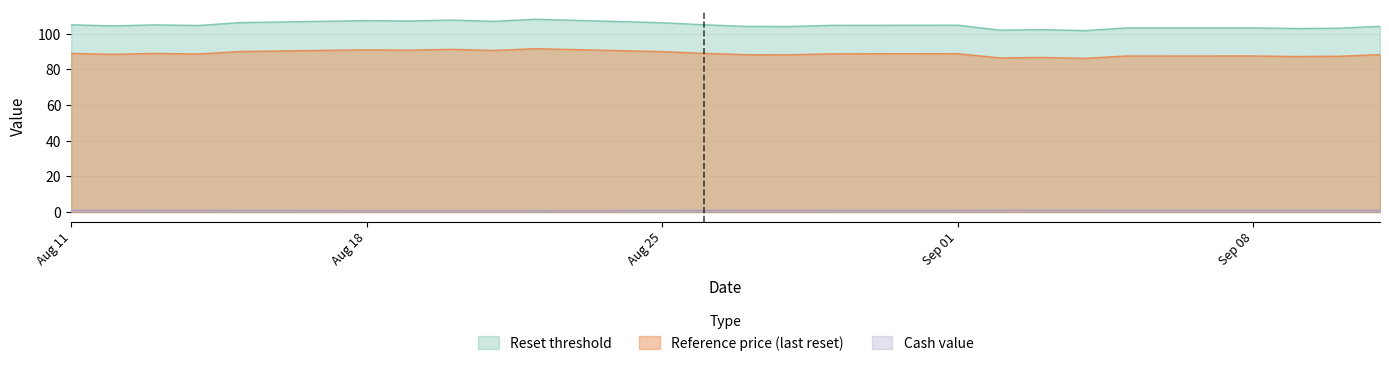

At how many categories does at least one series exceed 86?

24